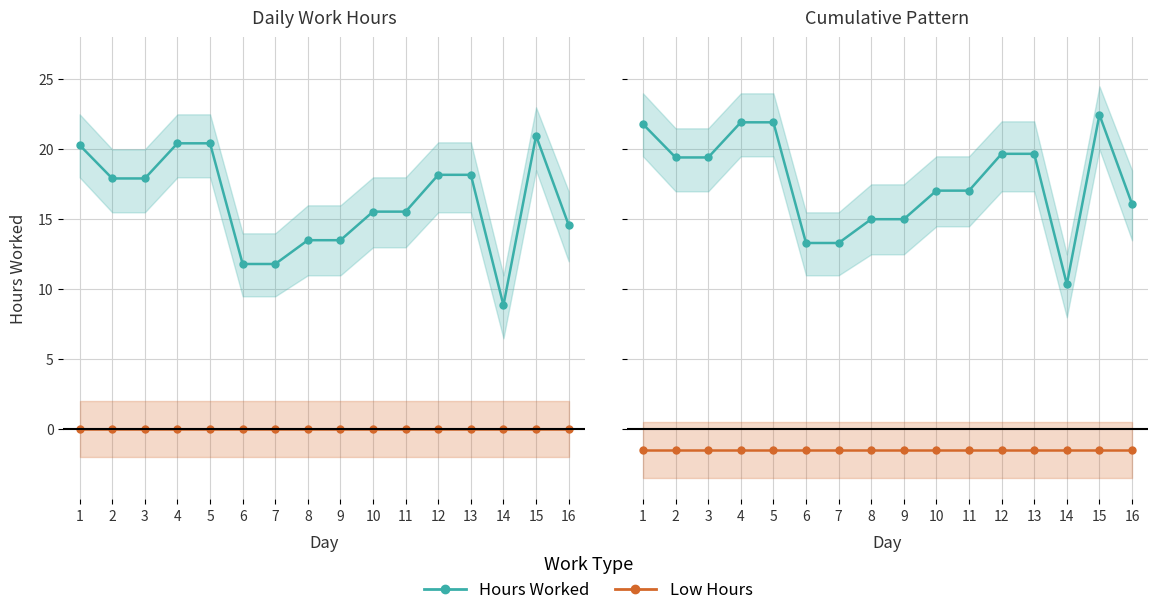

True or false: Hours Worked and Low cross at least once.

False